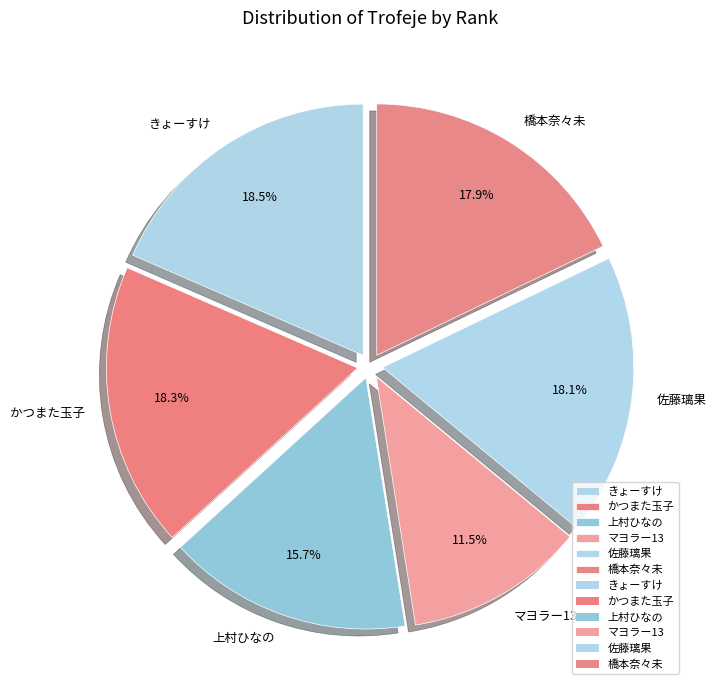

Approximately how many times larger is the value at きょーすけ compared to 佐藤璃果?

1.0